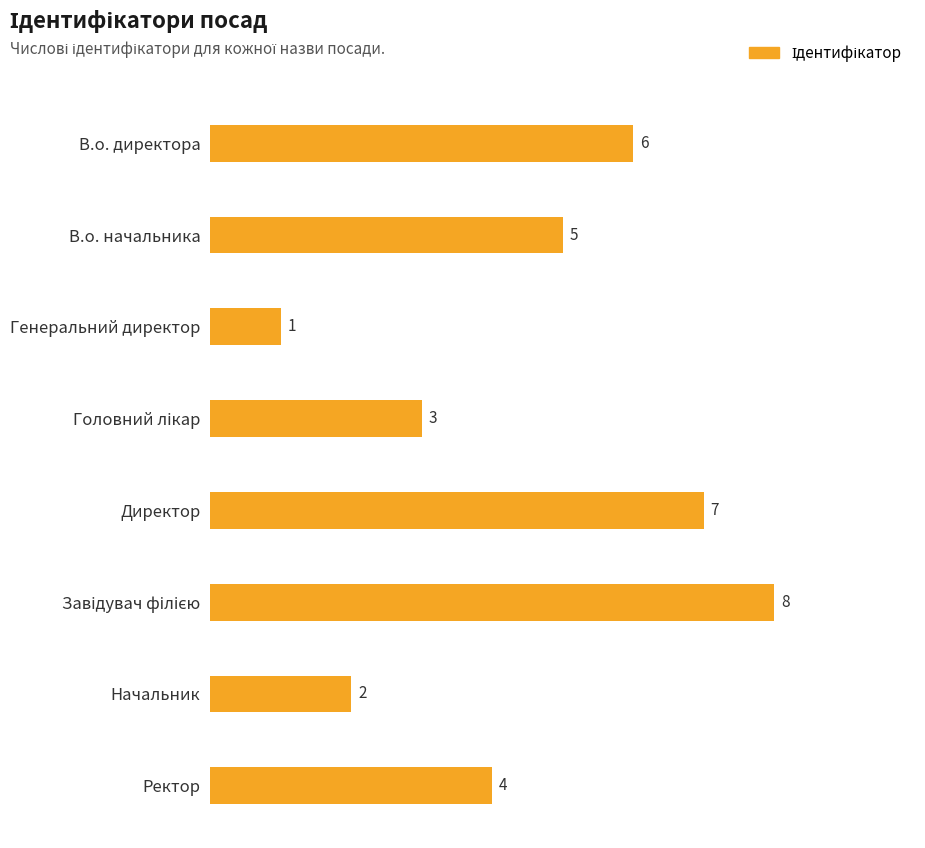

Reading top to bottom, extract all data points from this chart.

6	5	1	3	7	8	2	4